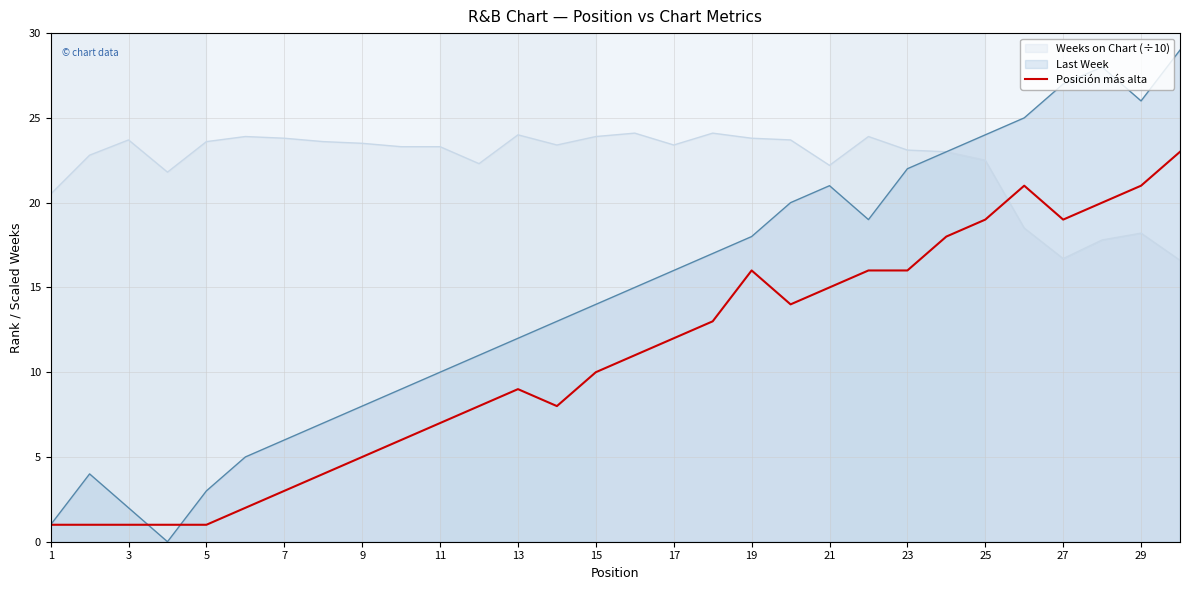

Which series has the largest range (max minus min)?

Last Week